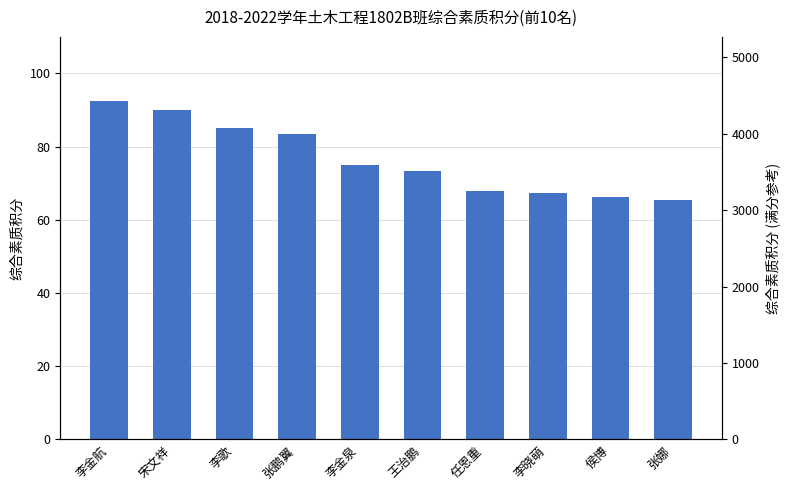

Which category has the highest value across all series?

李金航